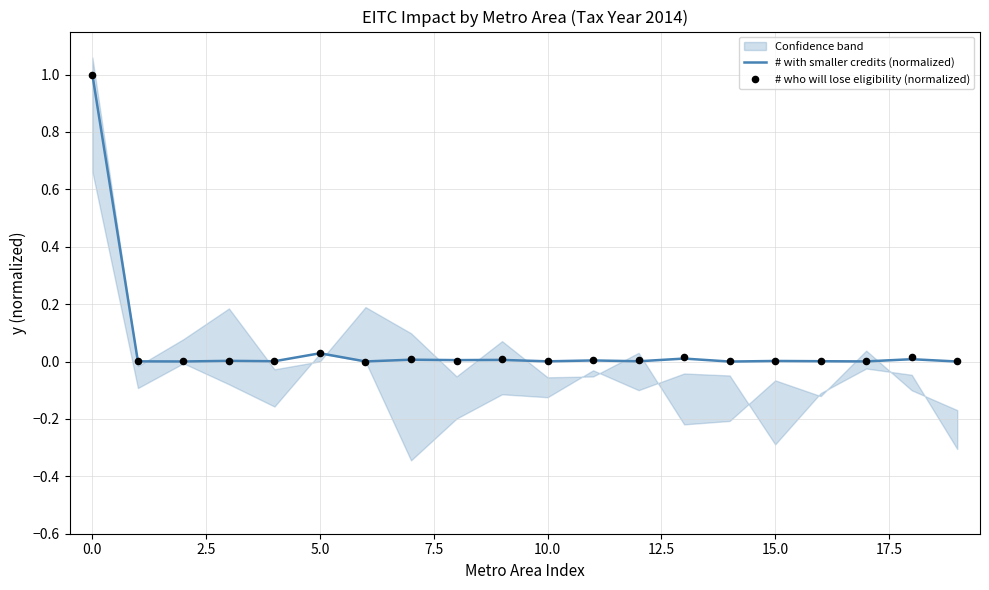

Which series contains the highest Y value?

# with smaller credits (normalized)